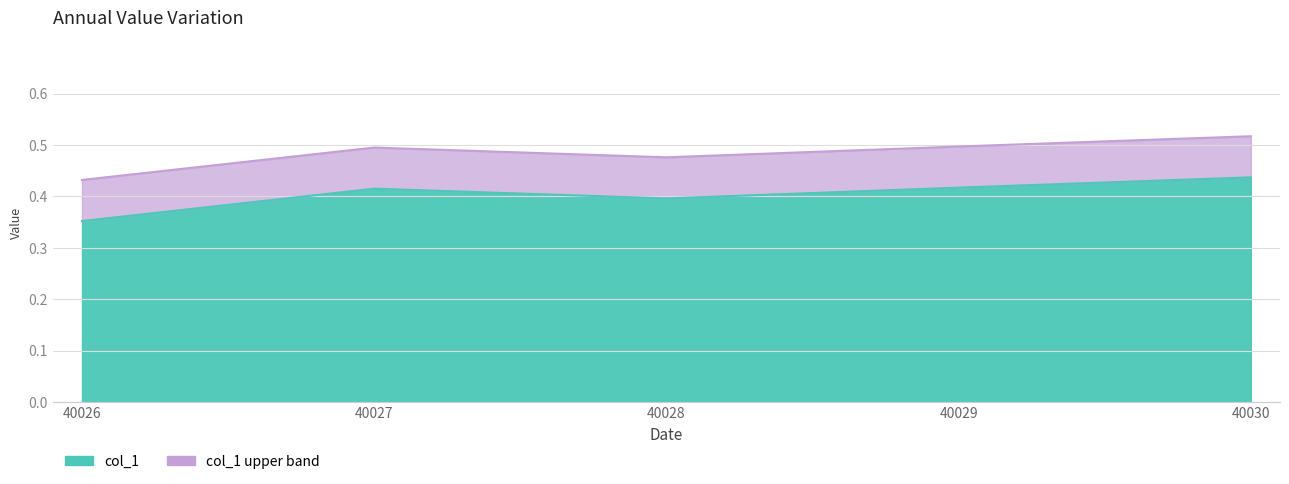

Reading left to right, what are all the values shown in this chart?

40026=0.4	40027=0.4	40028=0.4	40029=0.4	40030=0.4